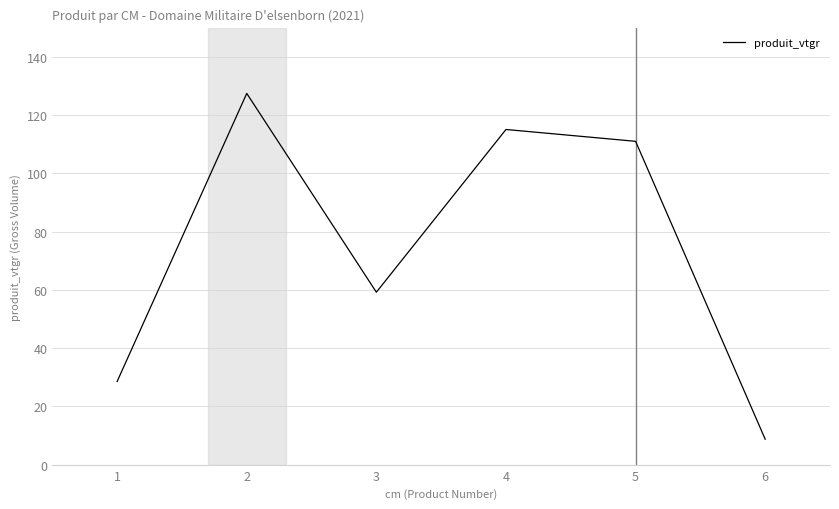

What is the greatest value displayed?

127.4